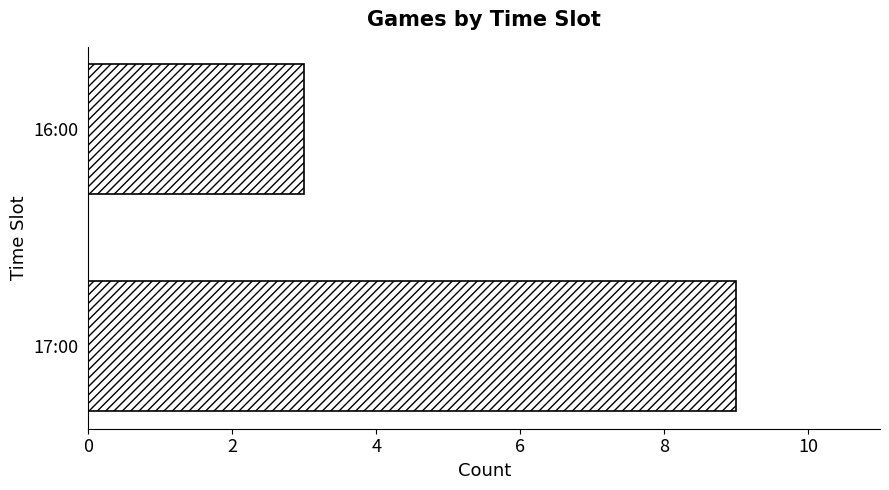

Which category has the lowest value across all series?

16:00